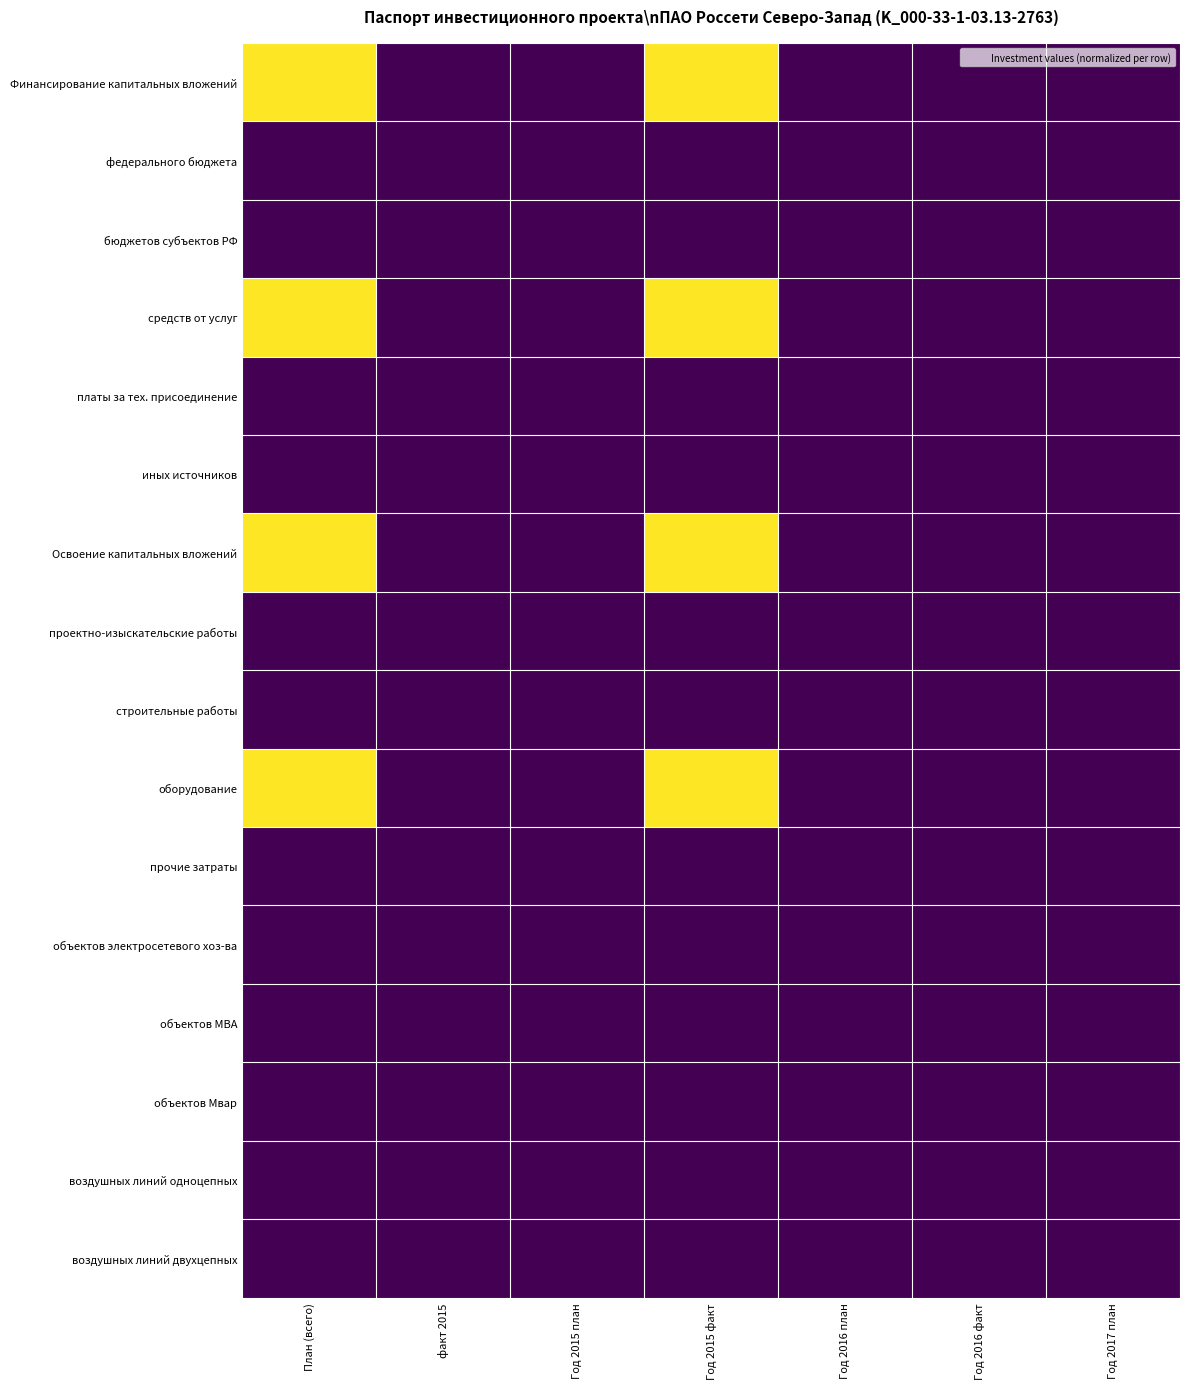

Which series has the largest total across all categories?

Финансирование капитальных вложений